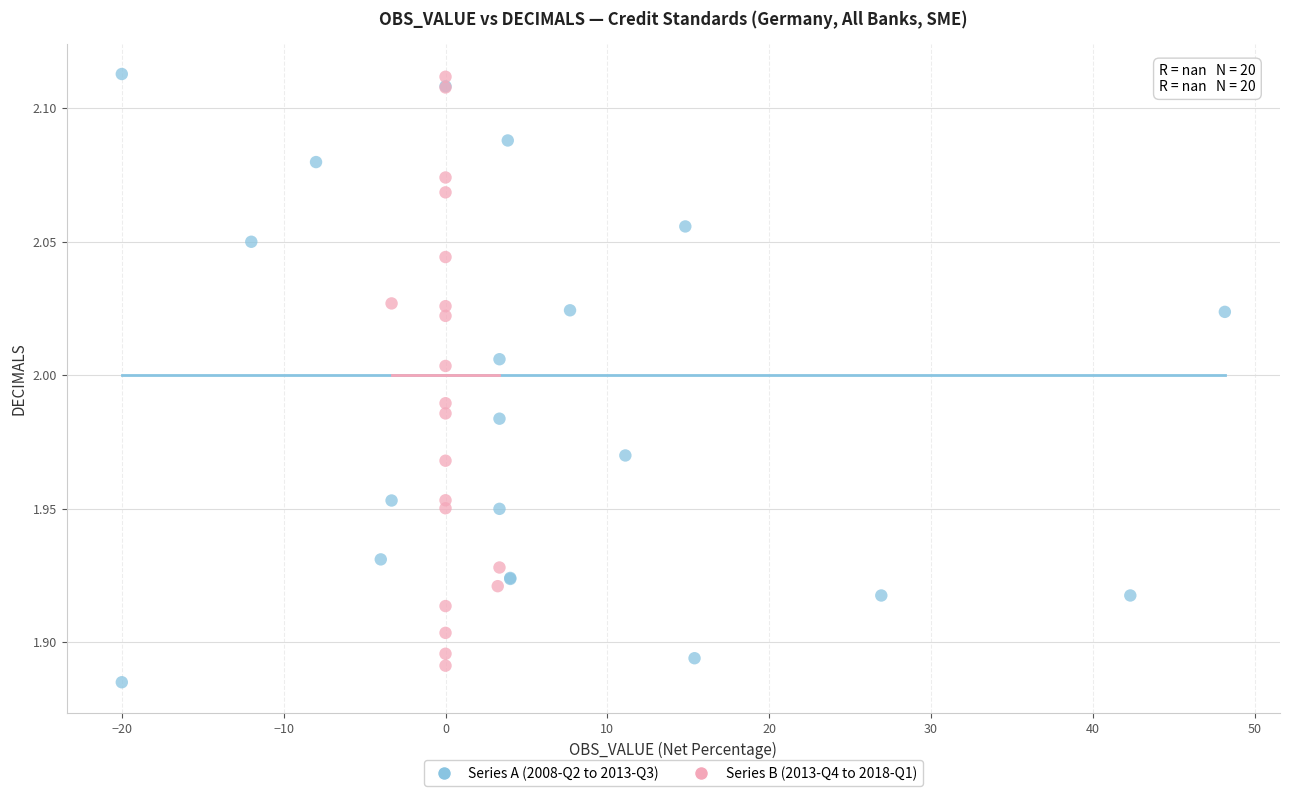

What are all the series names shown in the legend?

Series A (2008-Q2 to 2013-Q3), Series B (2013-Q4 to 2018-Q1)